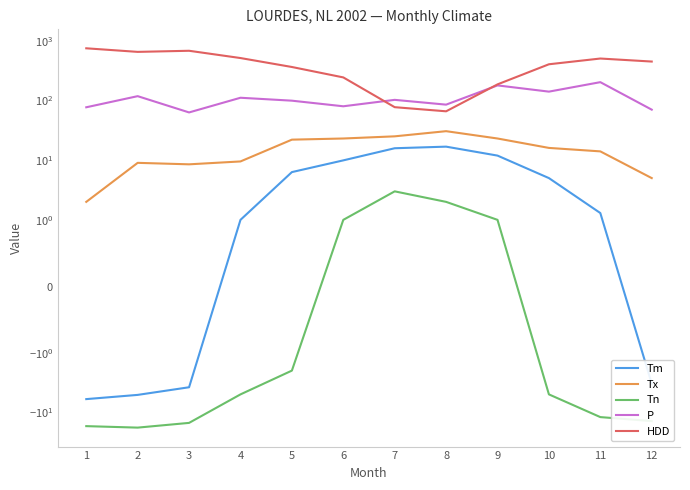

Does the chart have visible grid lines?

No